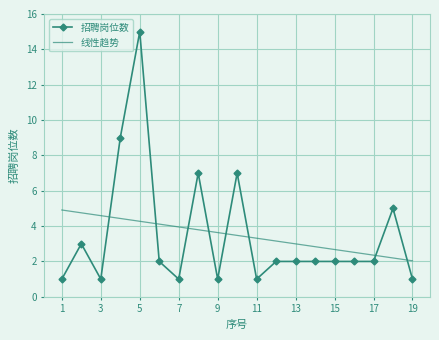

Which series ends up on top after the final intersection of 线性趋势 and 招聘岗位数?

线性趋势